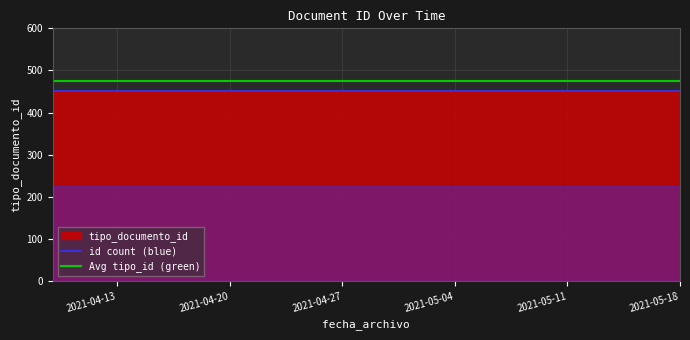

True or false: id count (blue) and Avg tipo_id (green) cross at least once.

False